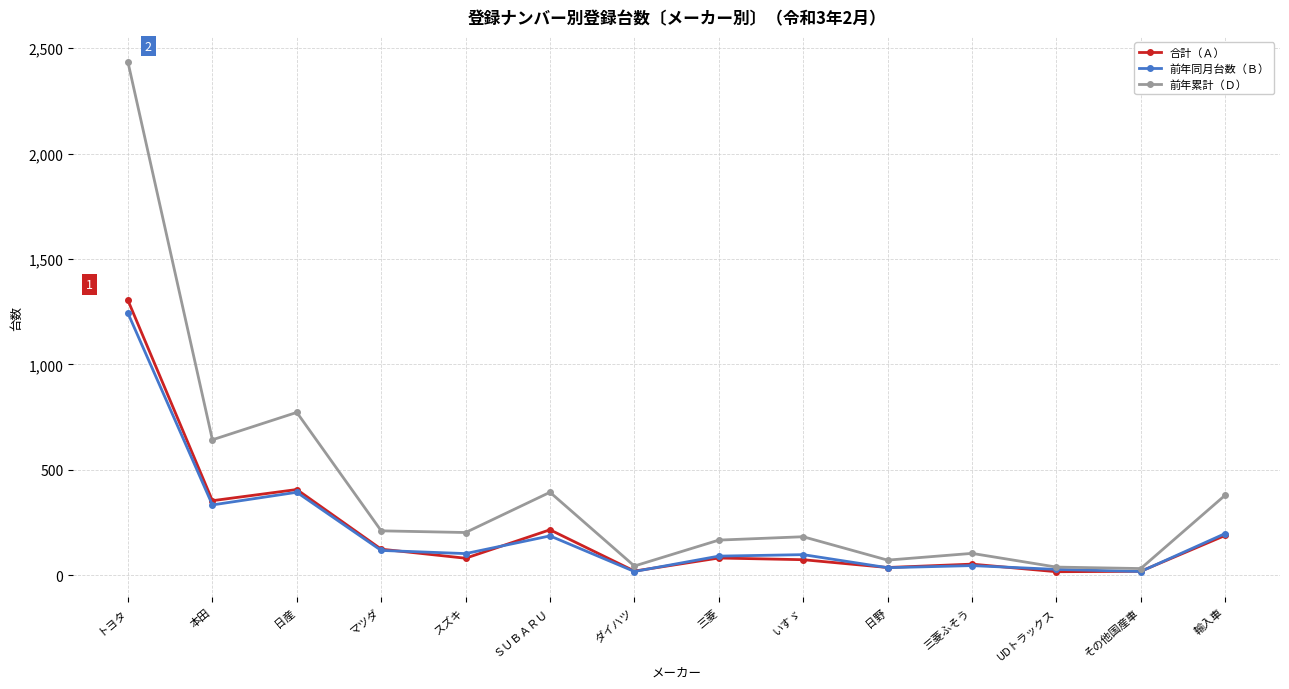

What is the approximate value of 前年累計（Ｄ） at 輸入車?

379